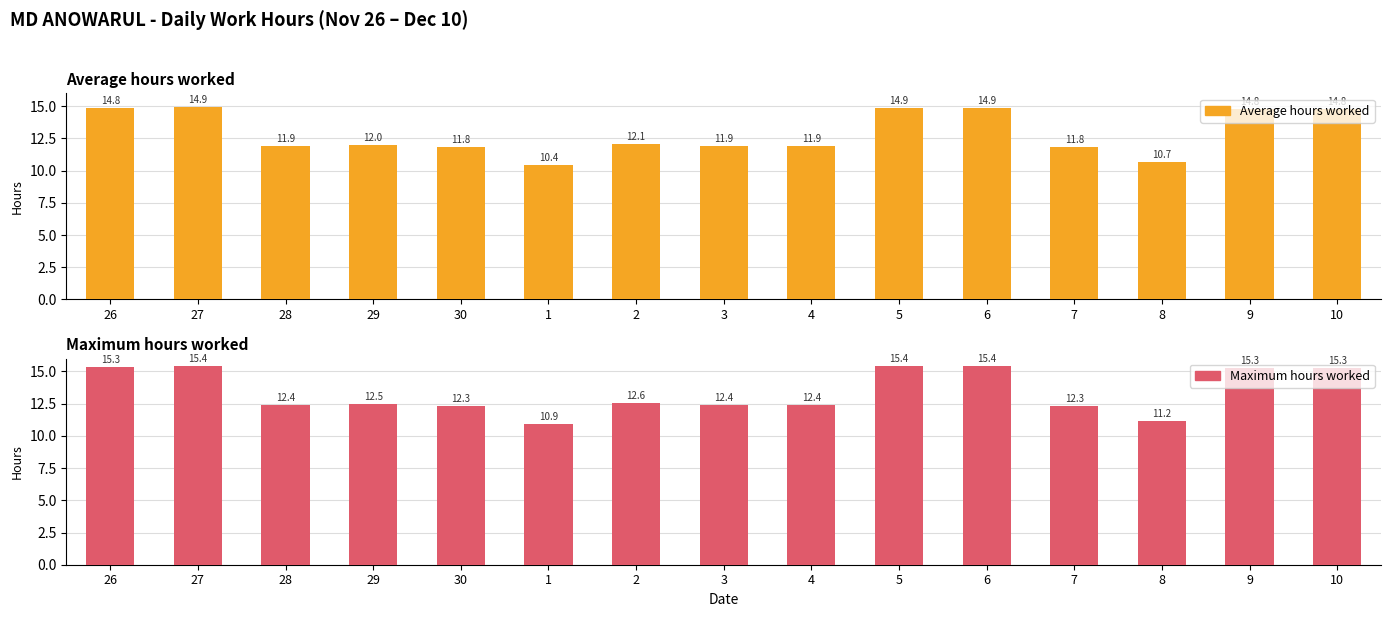

What value does the Maximum hours worked series have at 2?

12.6